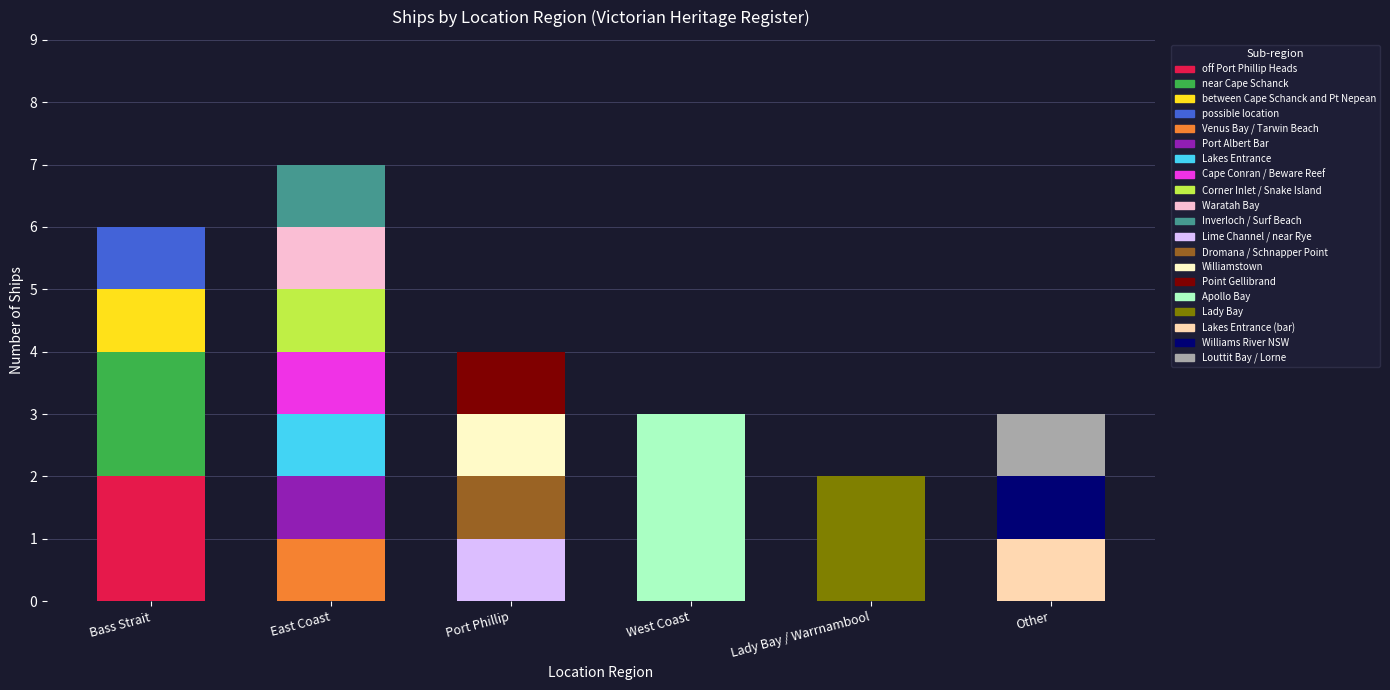

Which category has the highest value in the off Port Phillip Heads series?

Bass Strait